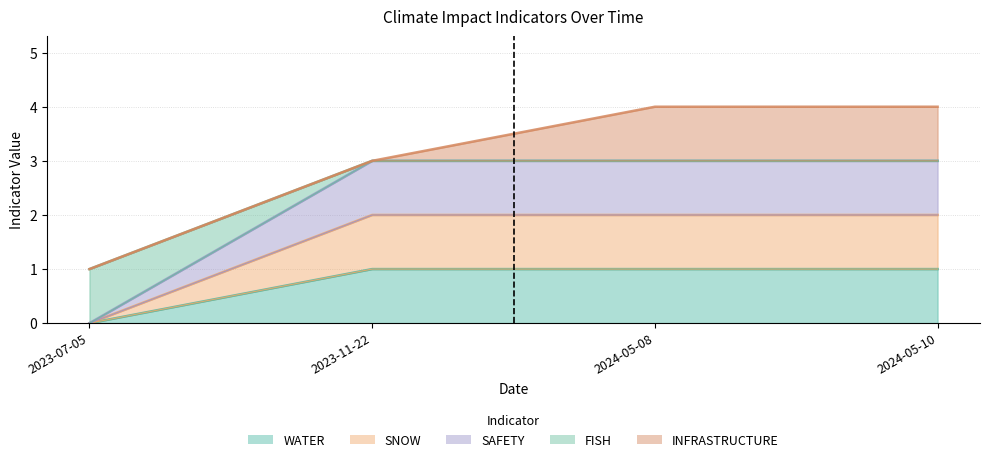

True or false: SNOW and WATER cross at least once.

False